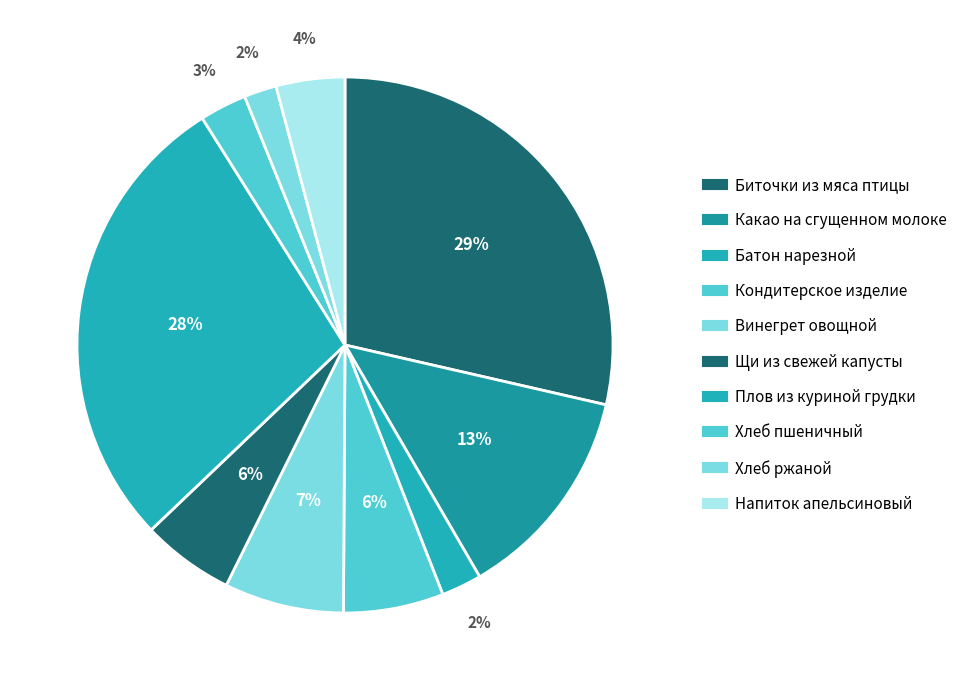

Which category has the smallest portion of the pie?

Хлеб ржаной